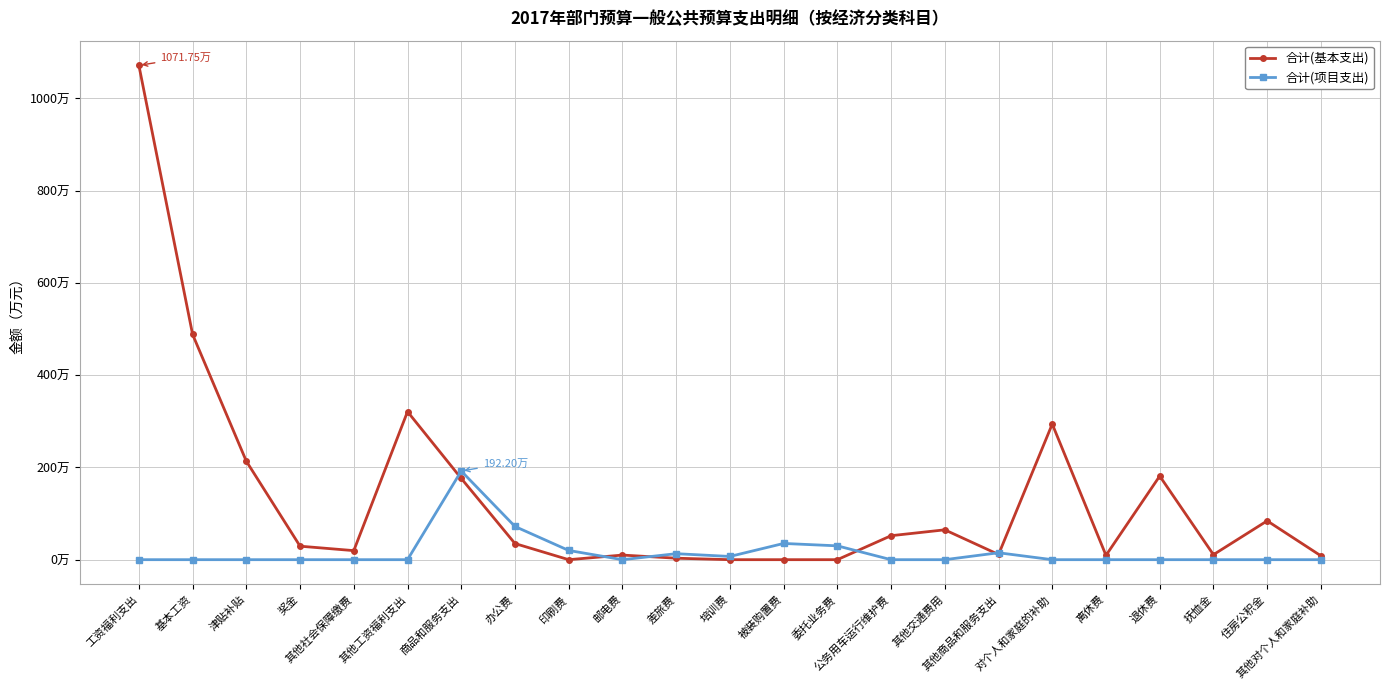

Where is 合计(基本支出) nearest to the value 535?

基本工资